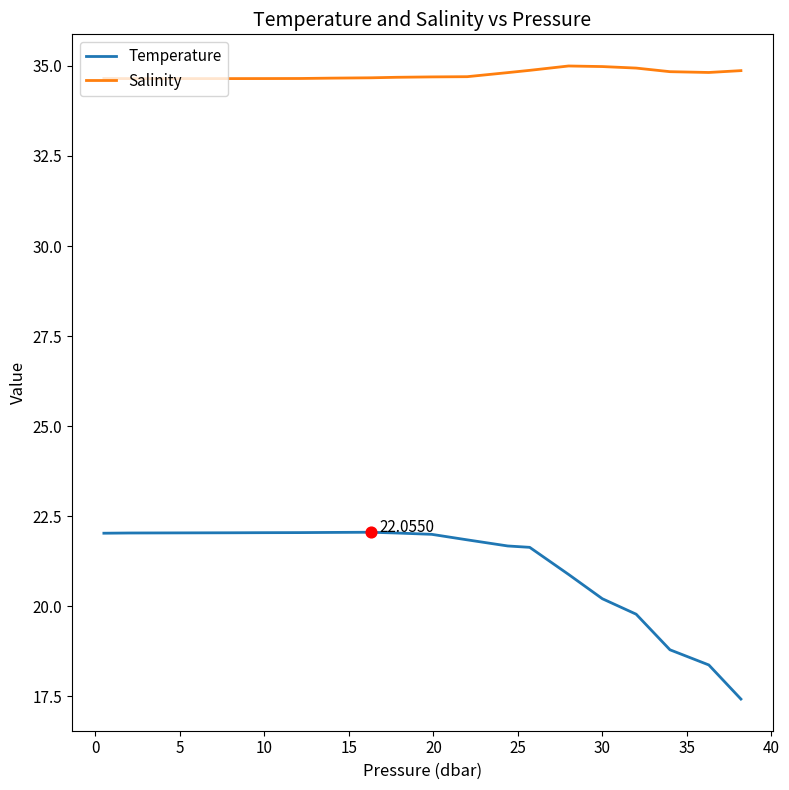

Which series has the largest total across all categories?

Salinity